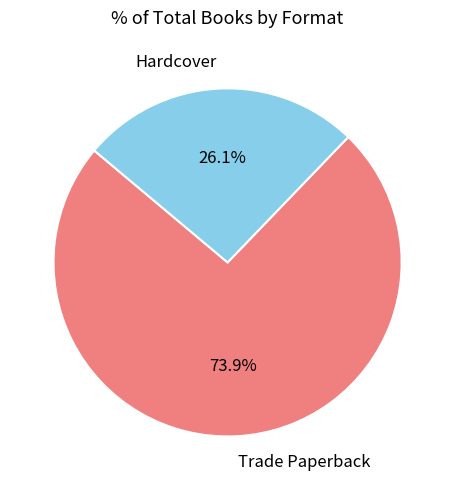

Is it true that Hardcover is 19% of the pie?

False